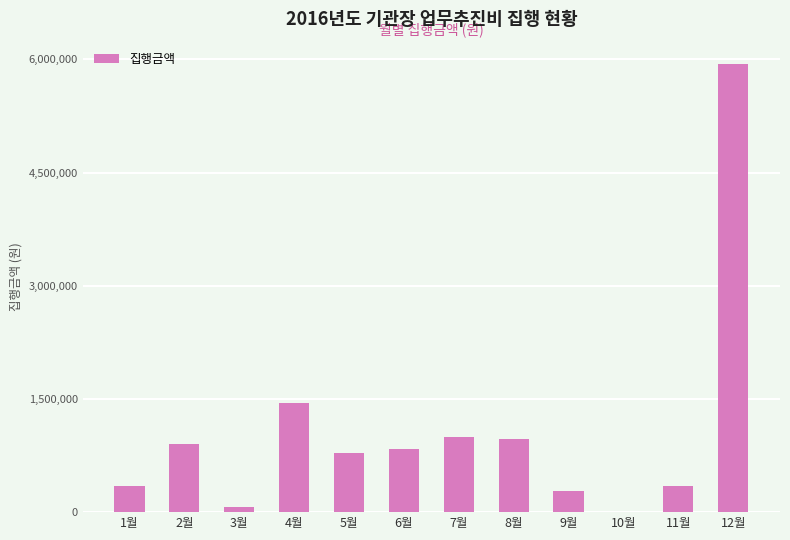

Count the number of categories in the chart.

12